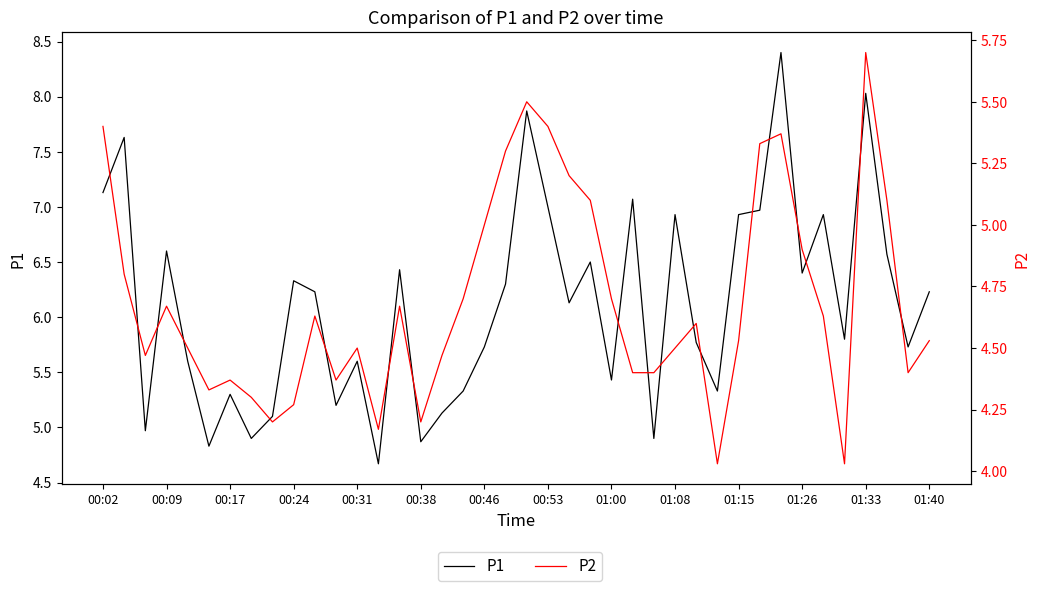

What is the smallest value displayed?

4.0